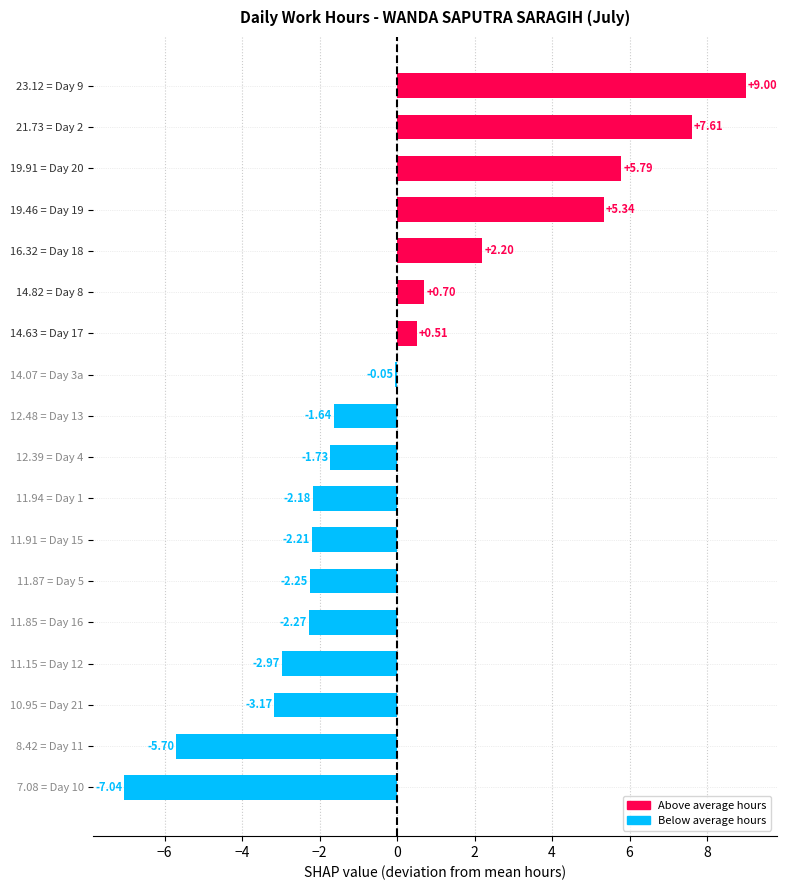

What is the change in value from 16.32 = Day 18 to 19.91 = Day 20?

+3.6